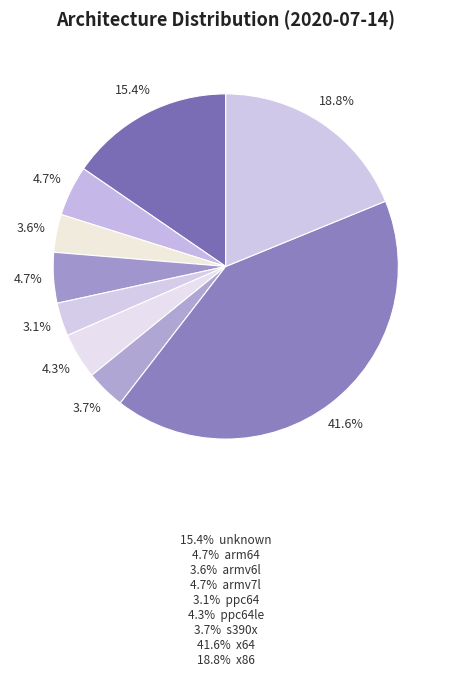

Which category has the biggest portion of the pie?

x64